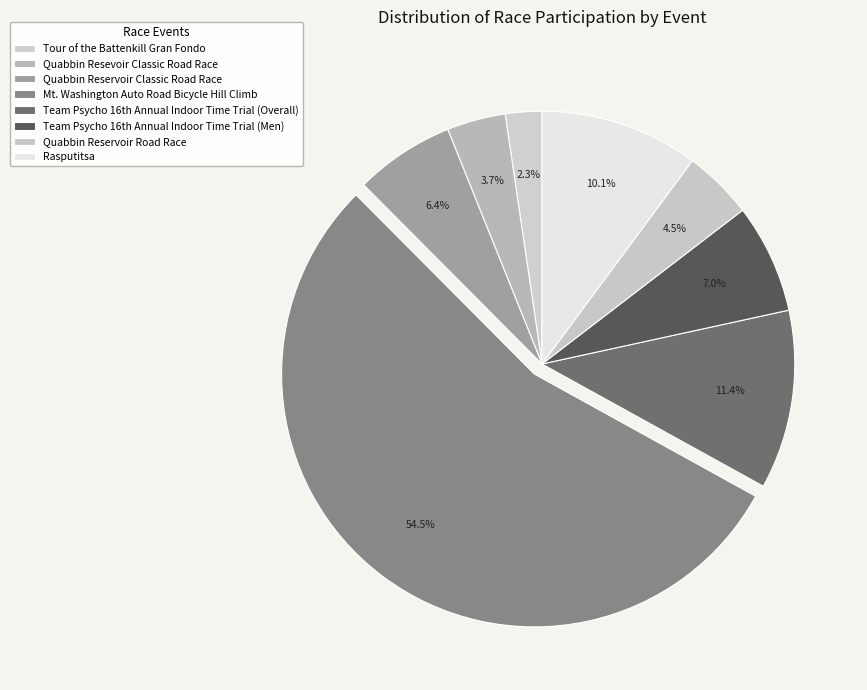

Rank the categories by value from lowest to highest.

Tour of the Battenkill Gran Fondo, Quabbin Resevoir Classic Road Race, Quabbin Reservoir Road Race, Quabbin Reservoir Classic Road Race, Team Psycho 16th Annual Indoor Time Trial (Men), Rasputitsa, Team Psycho 16th Annual Indoor Time Trial (Overall), Mt. Washington Auto Road Bicycle Hill Climb